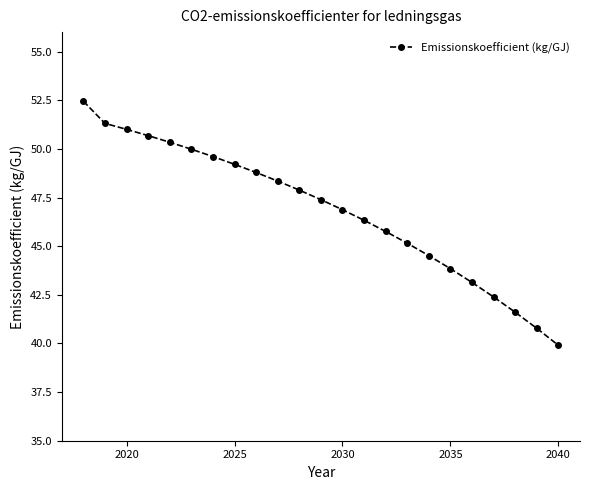

How many data points are less than 47?

11